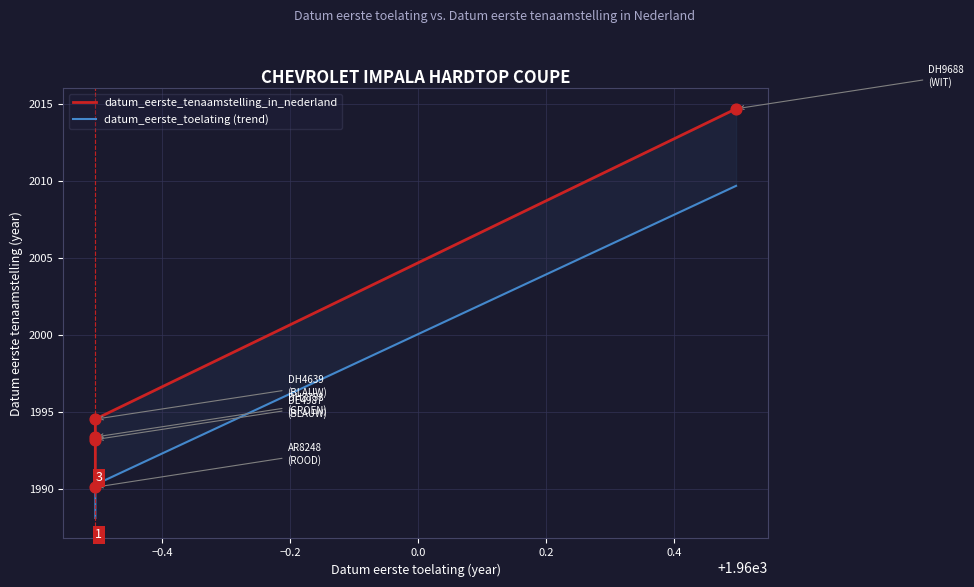

What are all the series names shown in the legend?

datum_eerste_tenaamstelling_in_nederland, datum_eerste_toelating (trend)